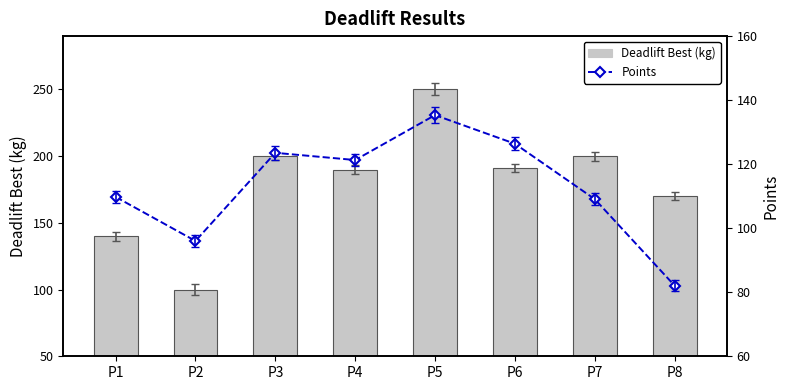

How many groups of bars are there?

8